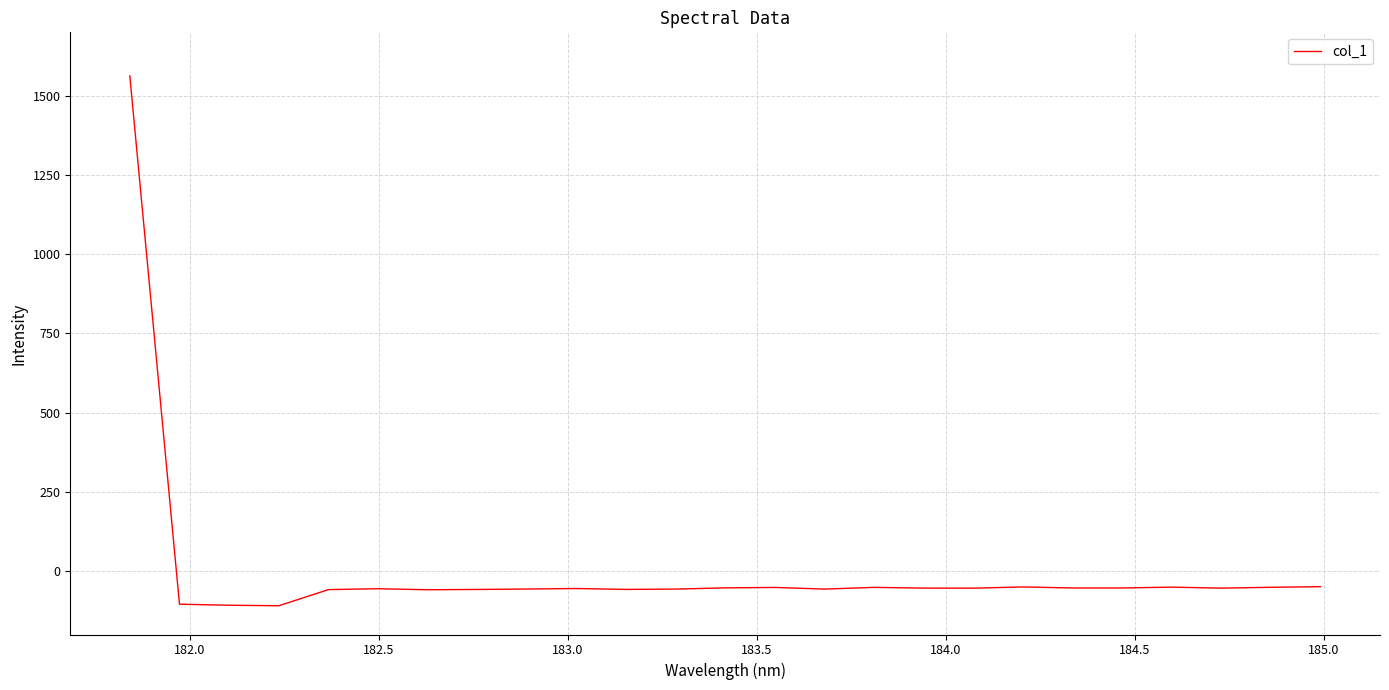

What is the smallest value displayed?

-109.3